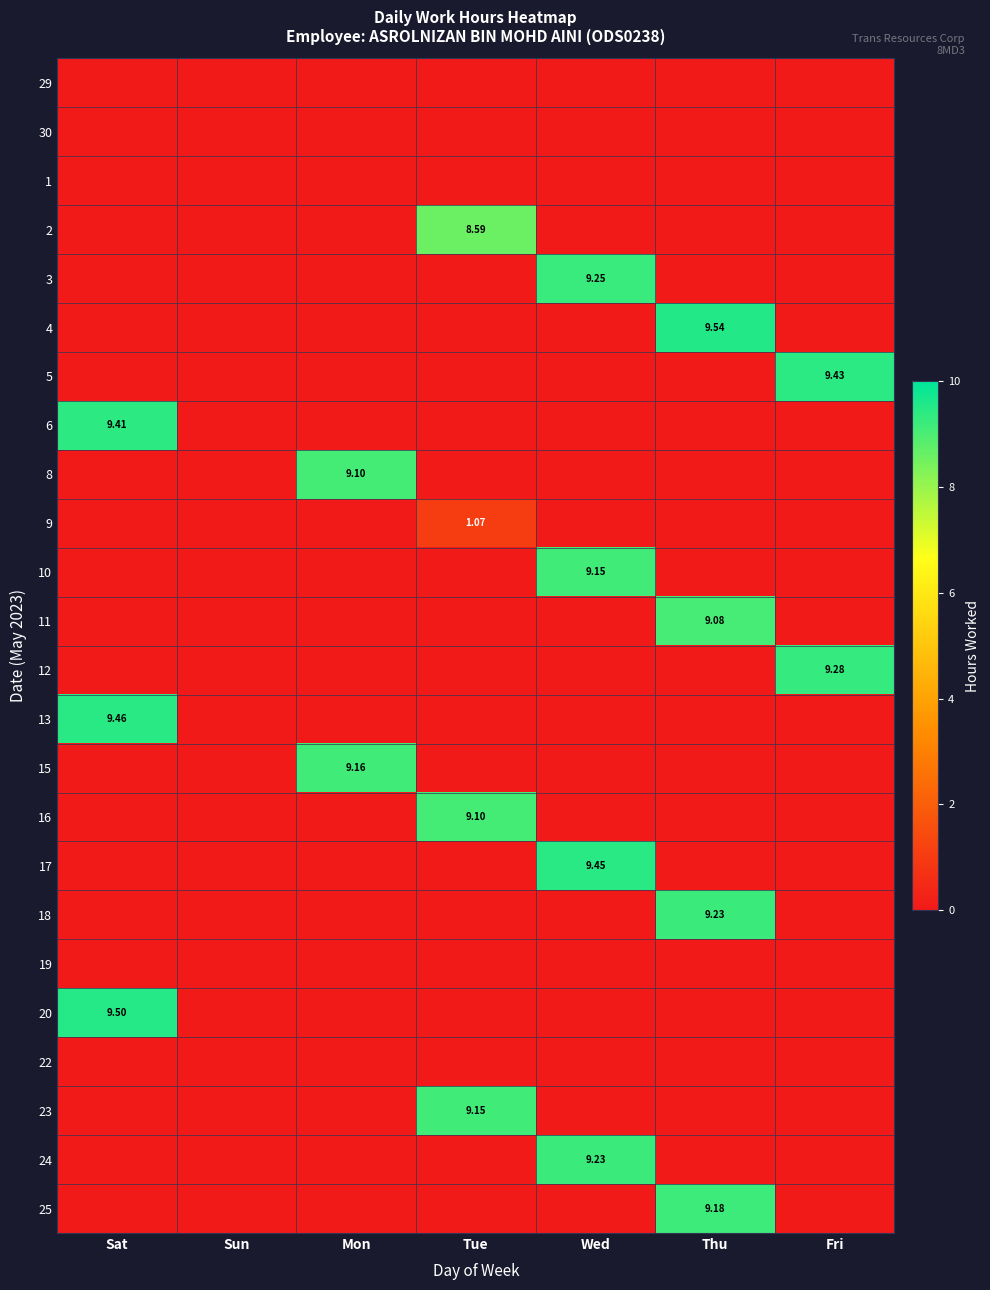

Count the number of categories in the chart.

7